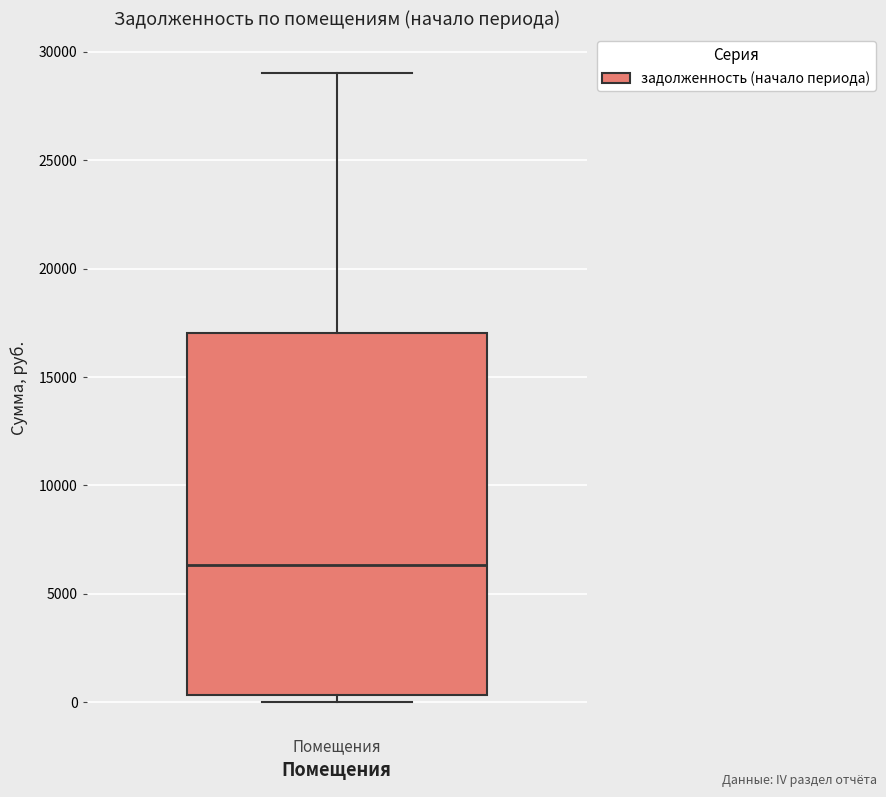

Read this box plot against the y-axis: the position of the median line, the range covered by the box, and the ends of both whiskers. The values are not printed on the chart, so give them approximately, as read against the axis.

median 6500, box 500 to 17000, whiskers 0 to 29000